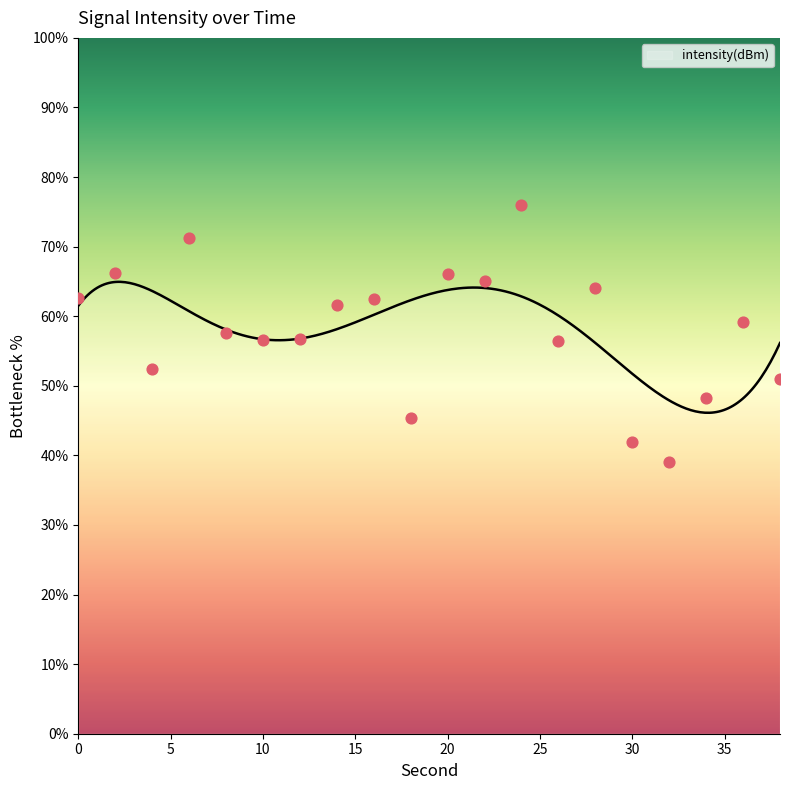

What is the change in value from 12 to 32?

-17.7